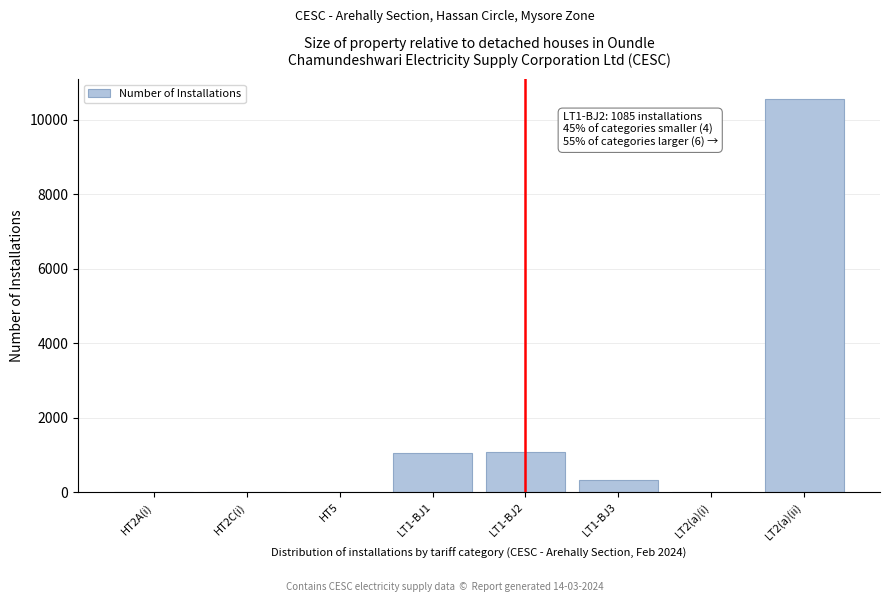

The value at LT1-BJ1 is 395. True or false?

False